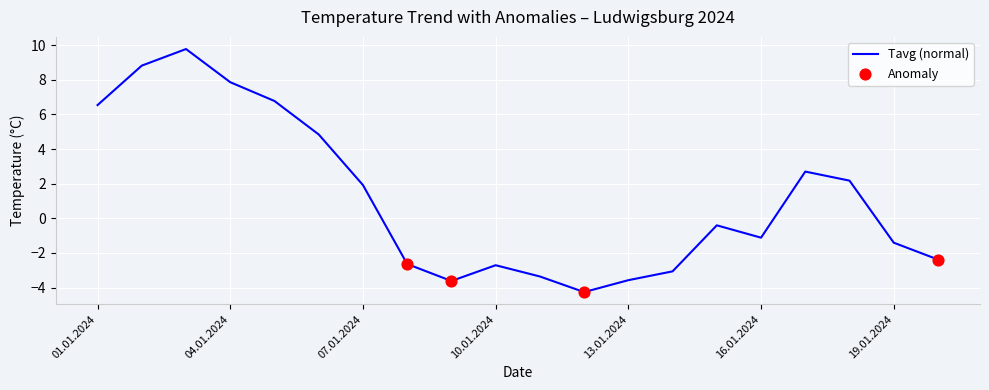

What is the minimum value shown in the chart?

-4.3